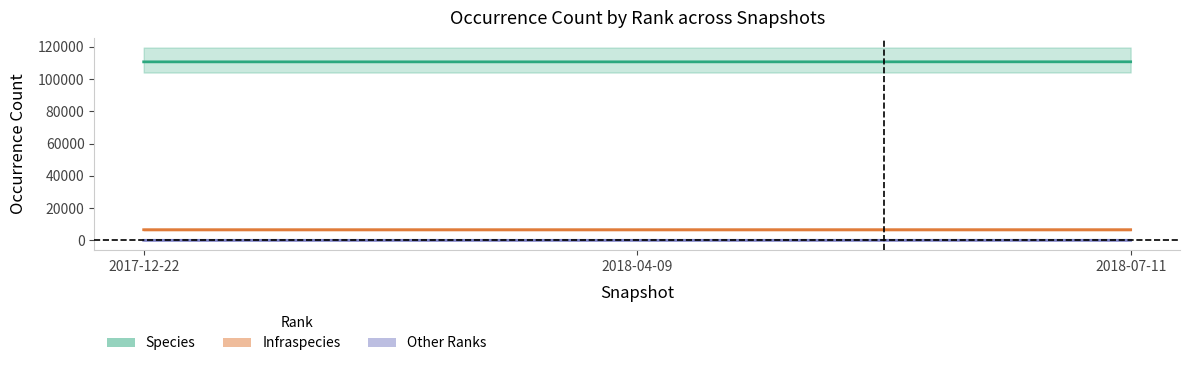

Which has a higher value, 2017-12-22 or 2018-04-09?

2017-12-22